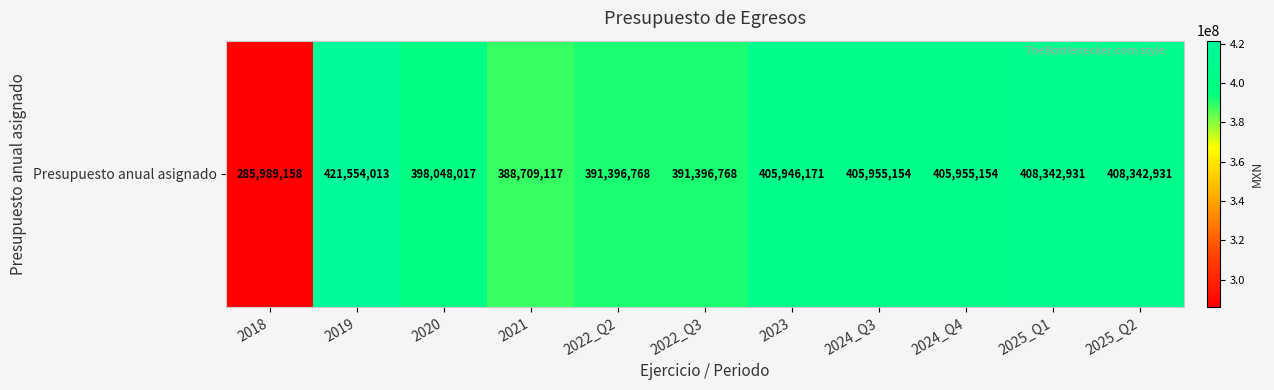

How many data points are less than 405946171?

5